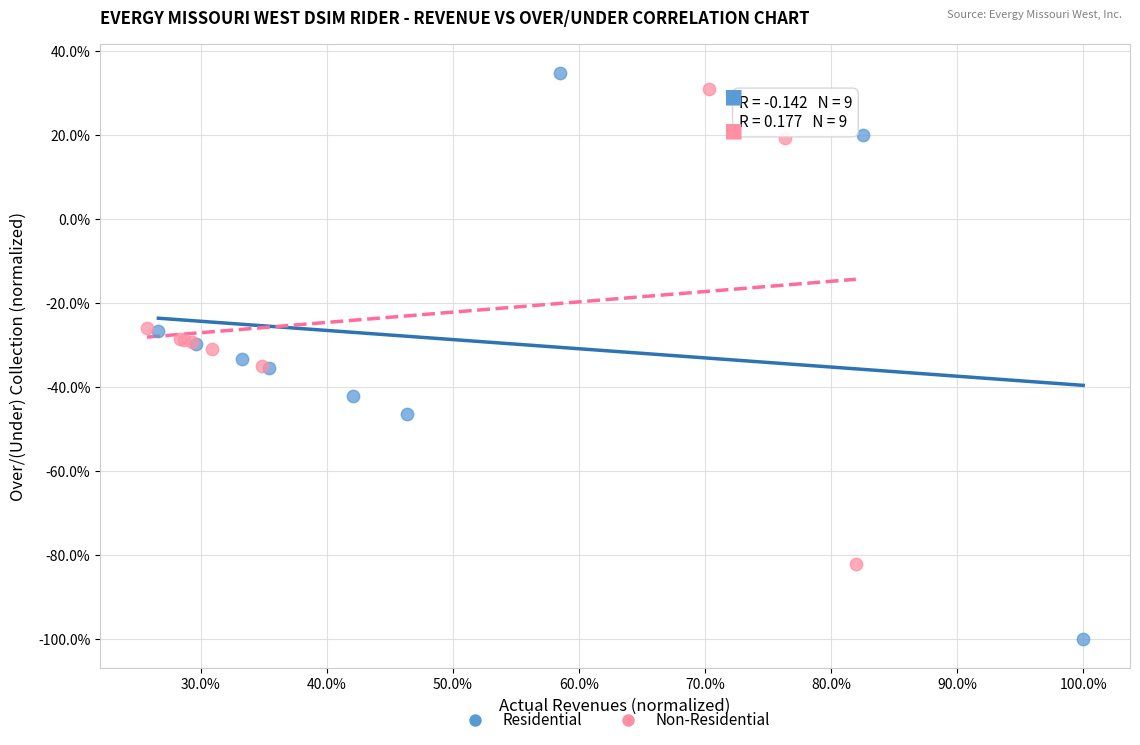

Which series reaches the minimum Y coordinate?

Residential